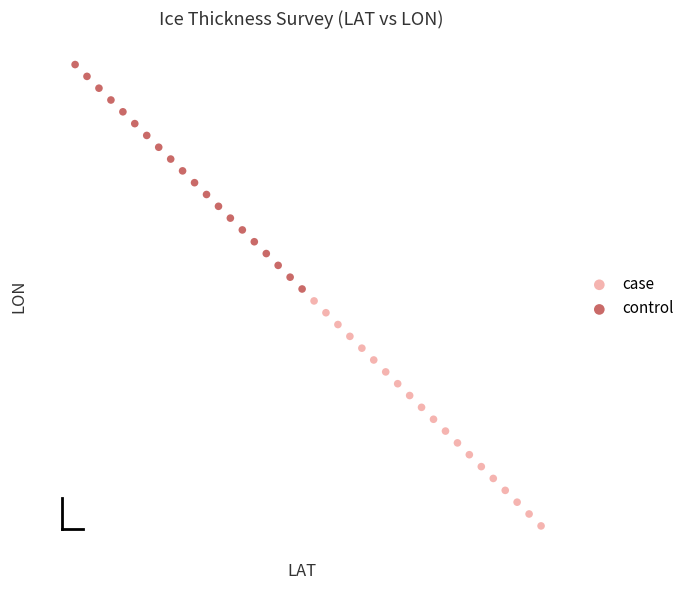

What are all the series names shown in the legend?

case, control